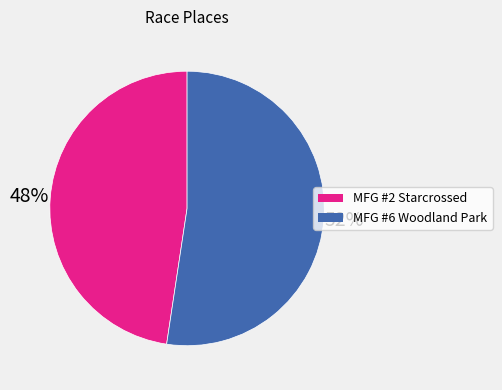

Is the sum of MFG #2 Starcrossed and MFG #6 Woodland Park greater than half?

Yes